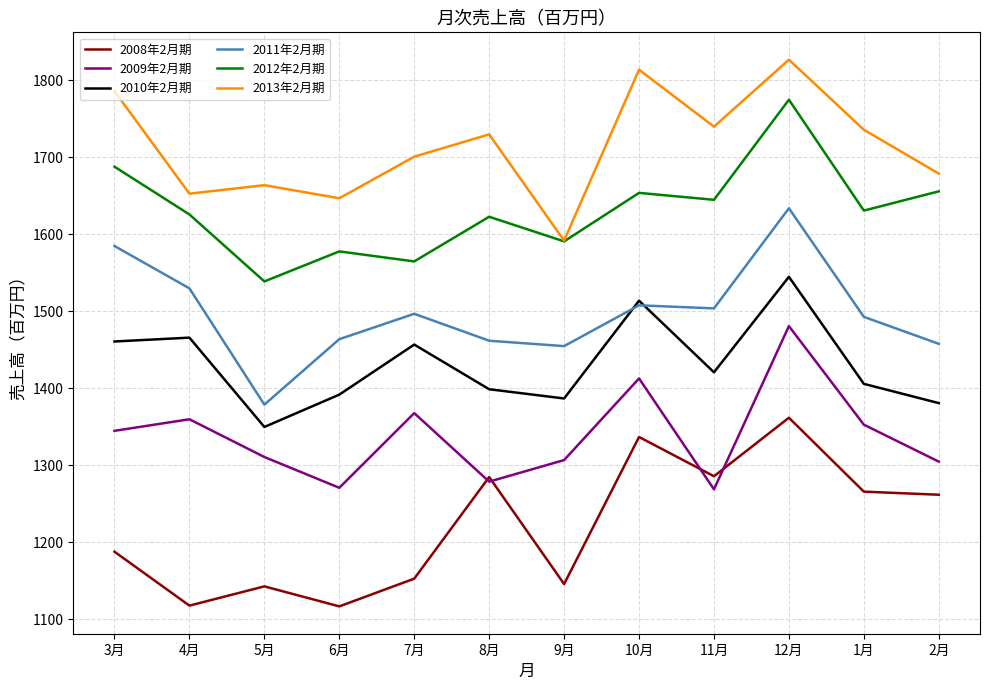

True or false: 2008年2月期 has a value of 411 at 4月.

False